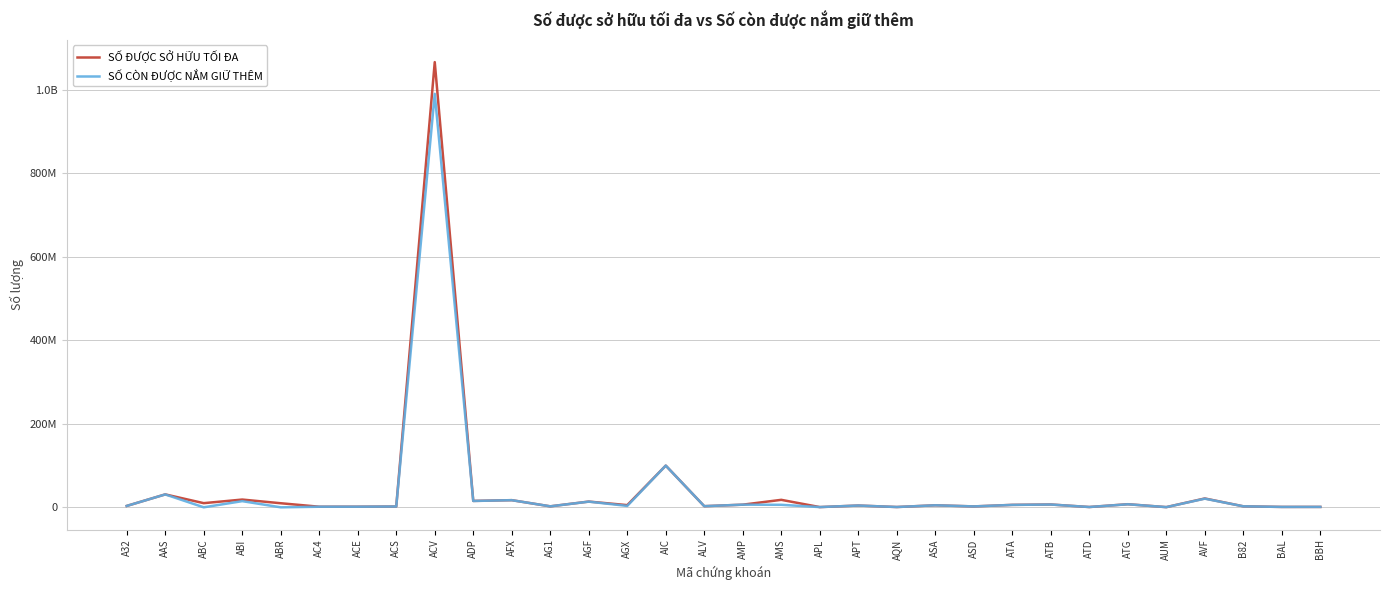

Is this an area chart (filled region under the line)?

No